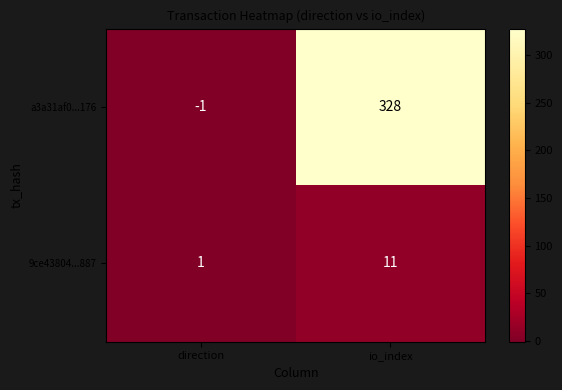

Which series changed the most between direction and io_index?

a3a31af0...176